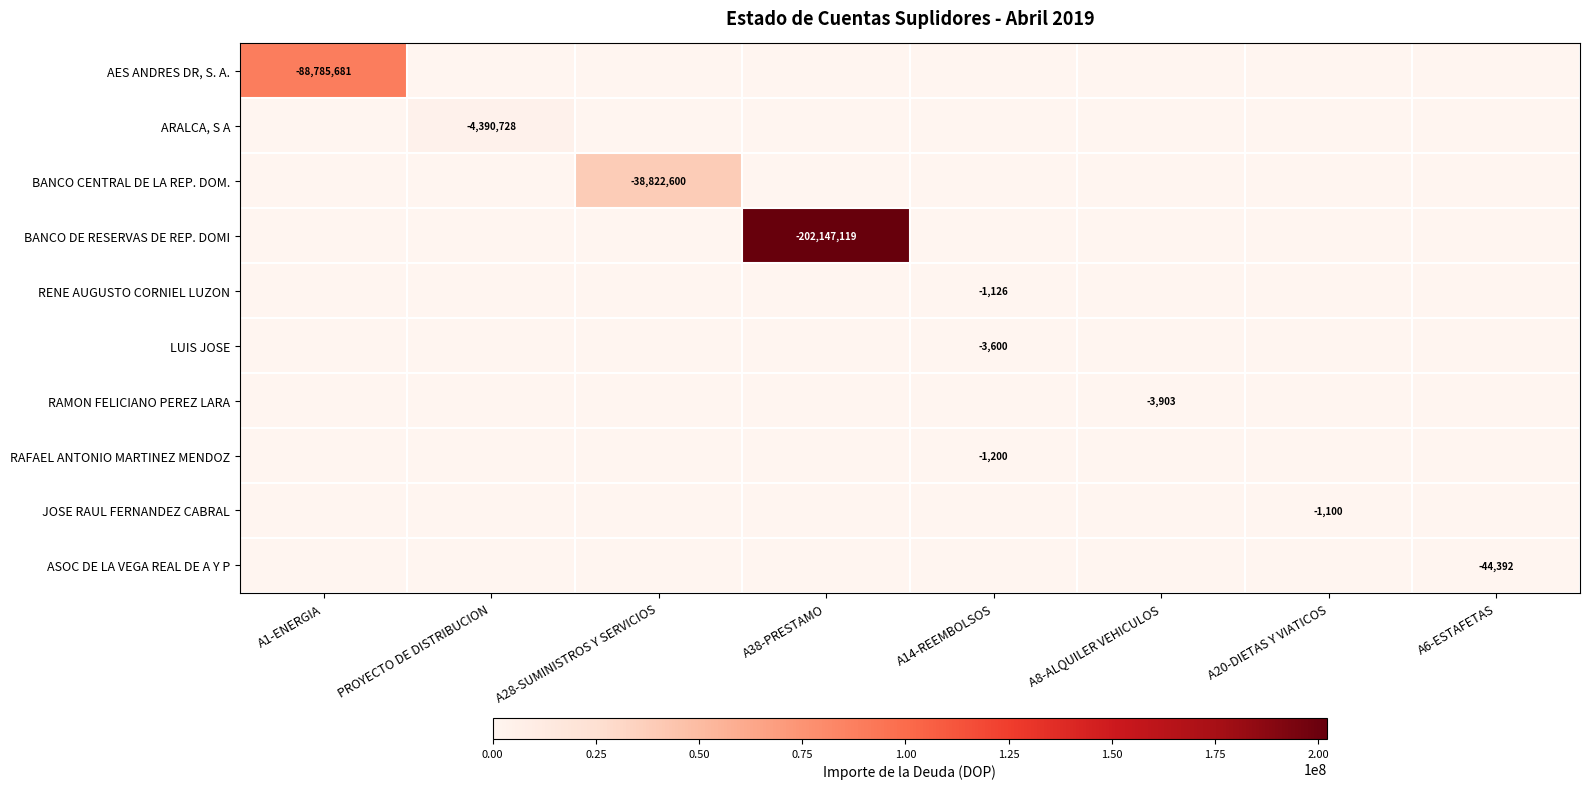

What is the greatest value displayed?

202147118.6